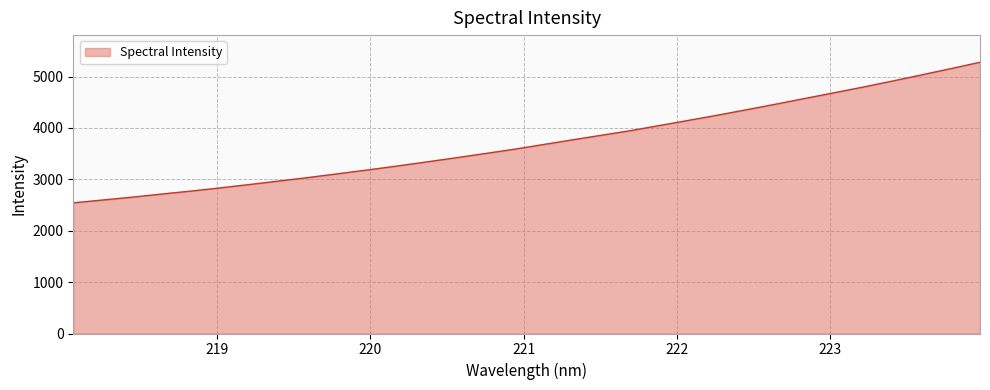

True or false: there are more than 0 points higher than both neighbors.

False